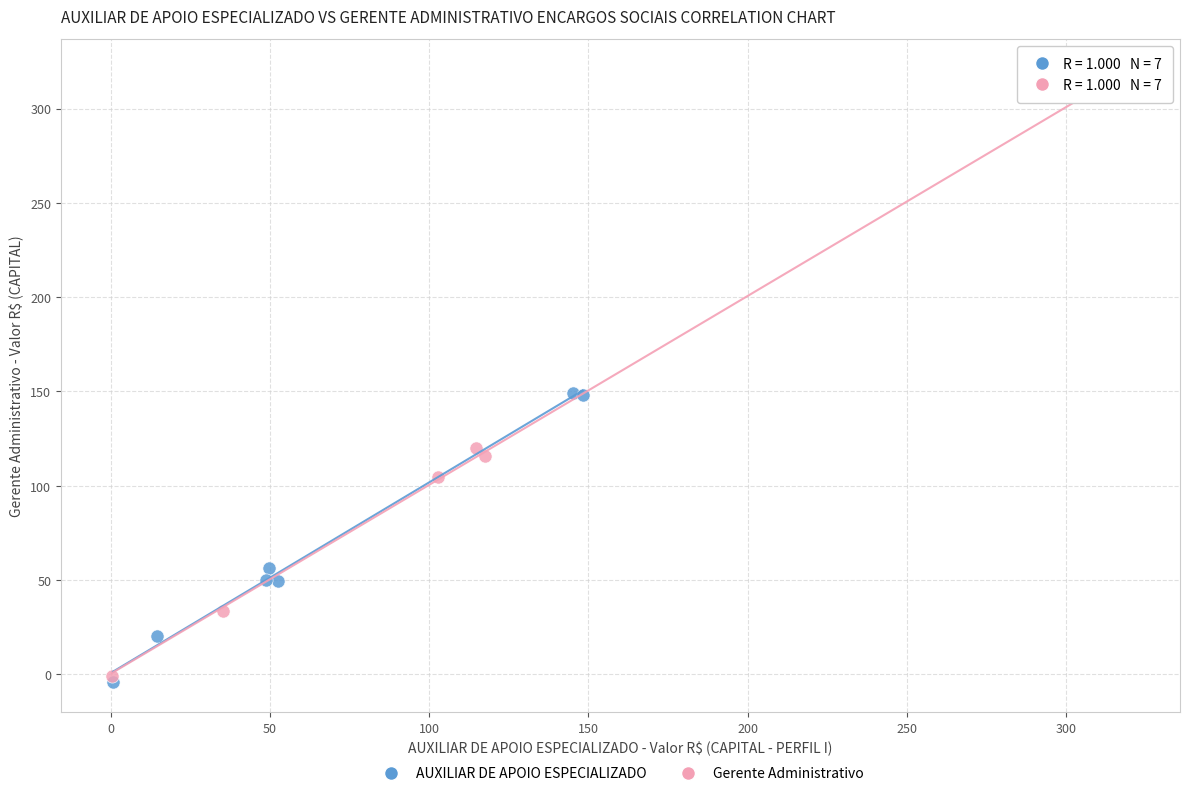

Which series contains the highest Y value?

Gerente Administrativo